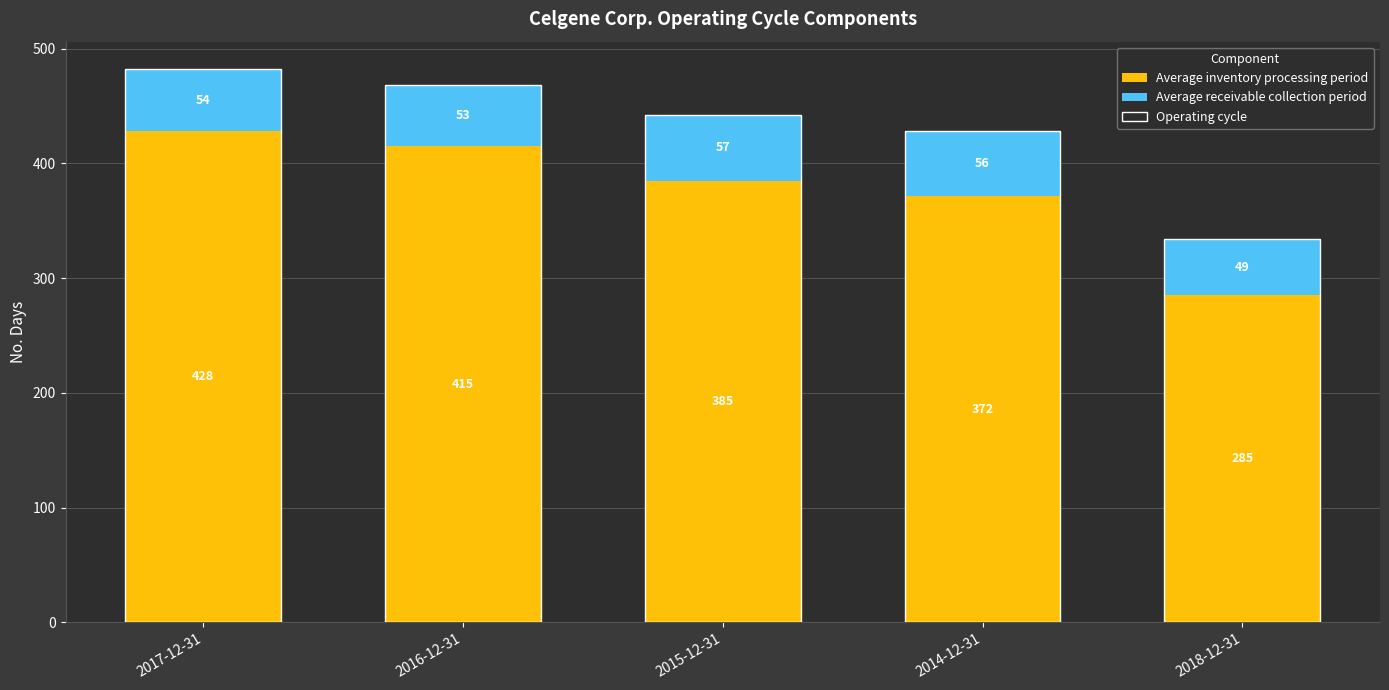

How many bars are there in each group?

3